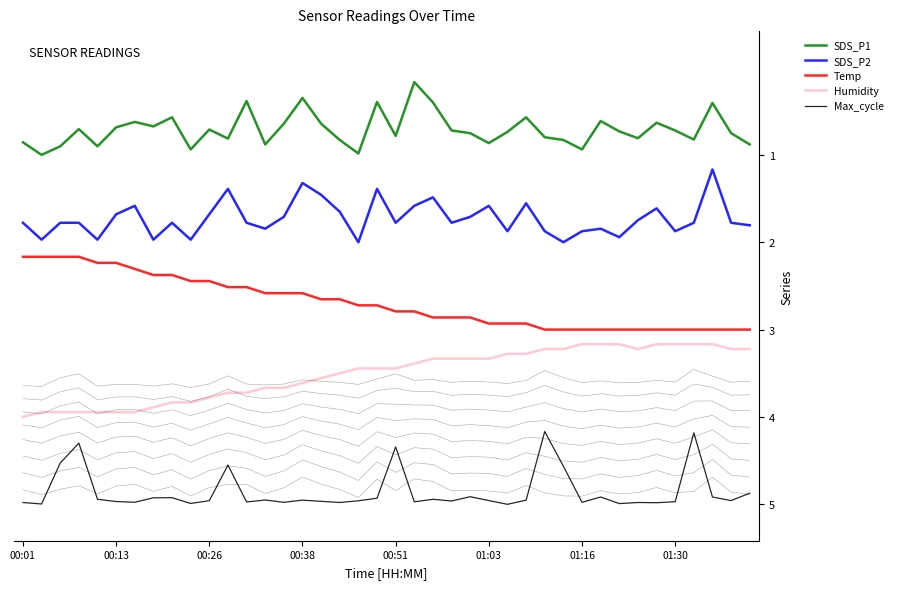

The Max_cycle series shows 0.0 at 00:26. True or false?

False